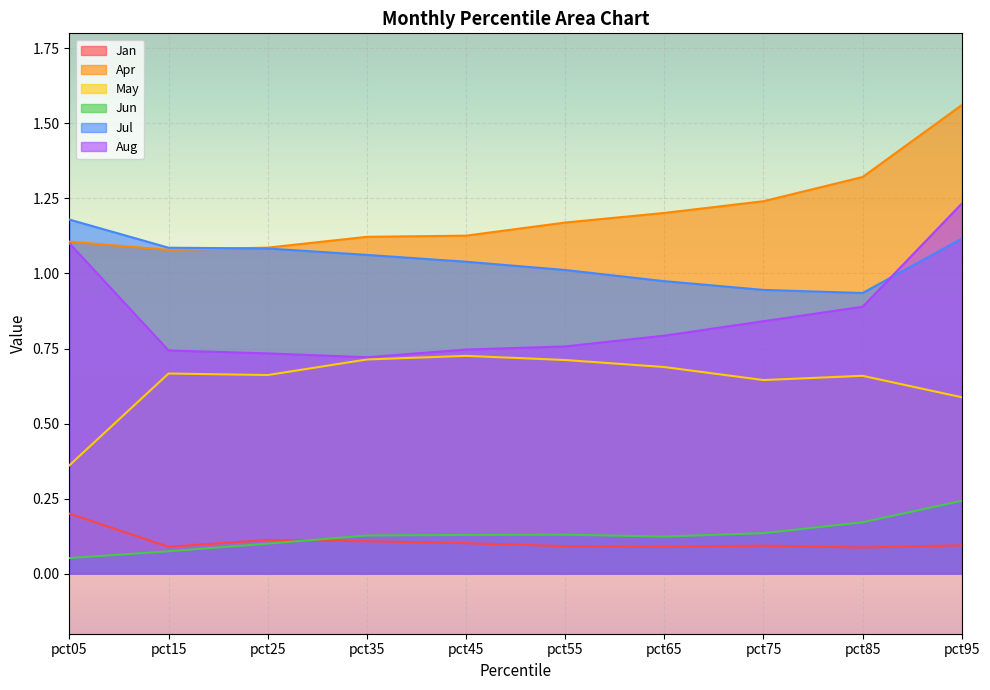

What is the approximate value of Apr at pct05?

1.1